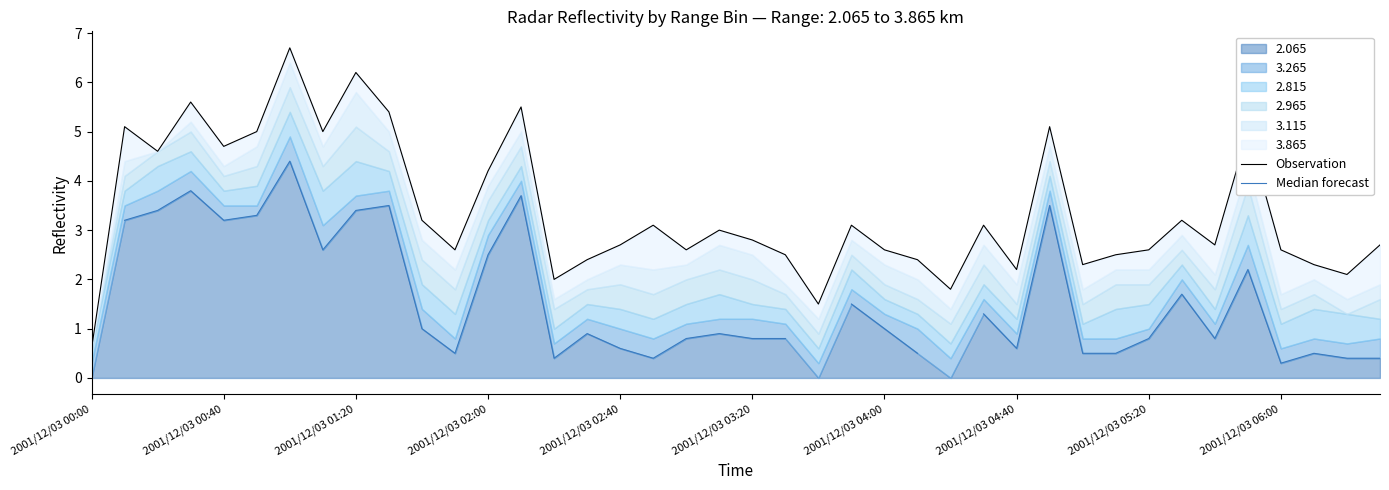

Which series has the widest spread of values?

Observation